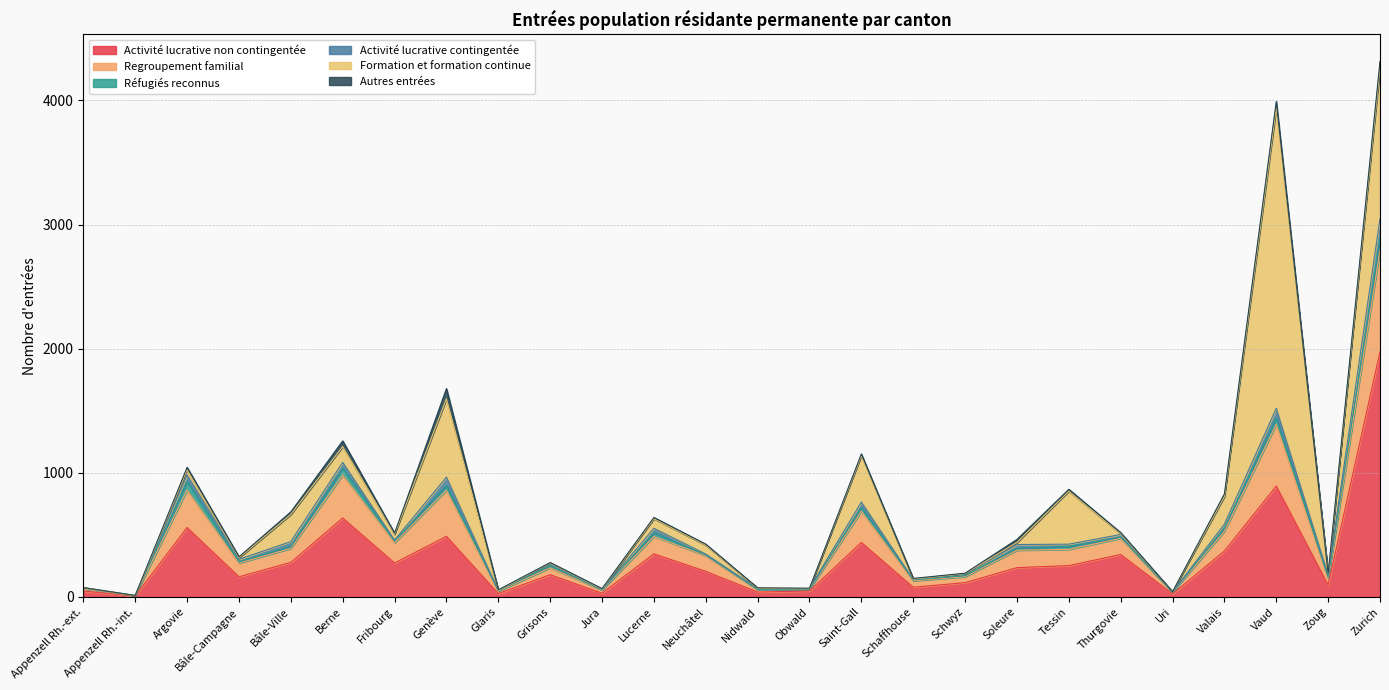

True or false: Regroupement familial has more than 0 interior local peaks.

True